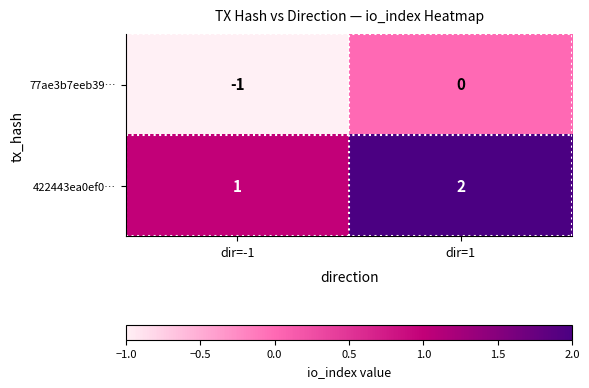

What is the sum of the 422443ea0ef0… values at dir=1 and dir=-1?

3